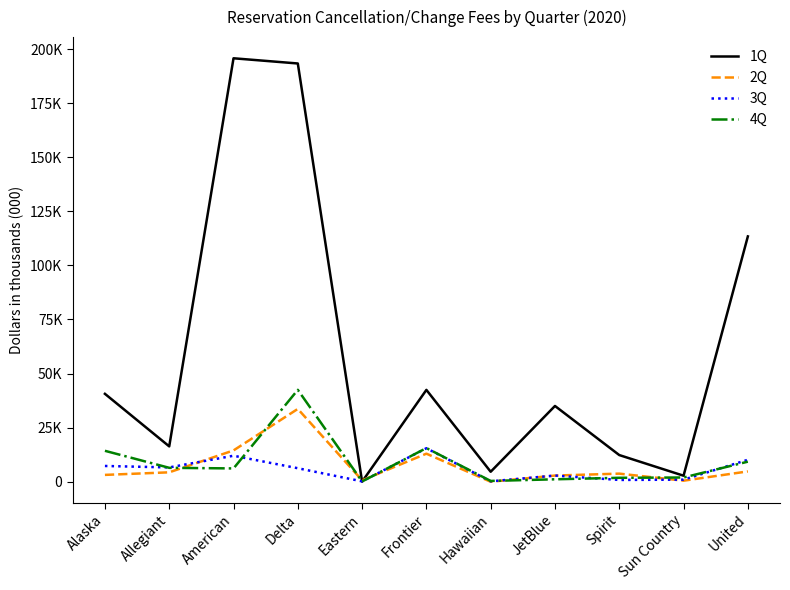

True or false: 4Q has more than 2 points higher than both neighbors.

False